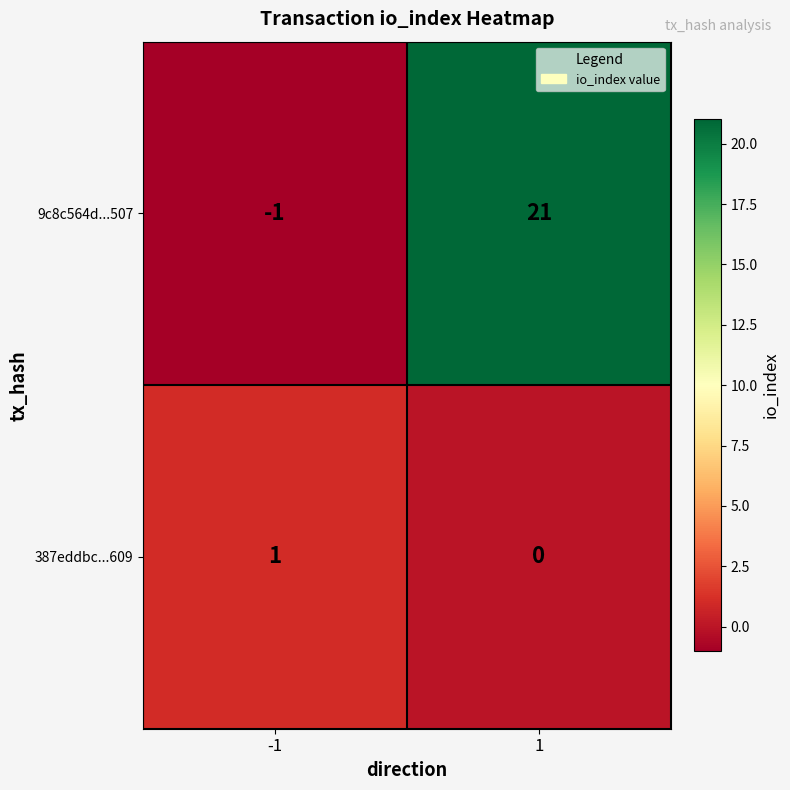

What is the difference between the 9c8c564d...507 values at 1 and -1?

22